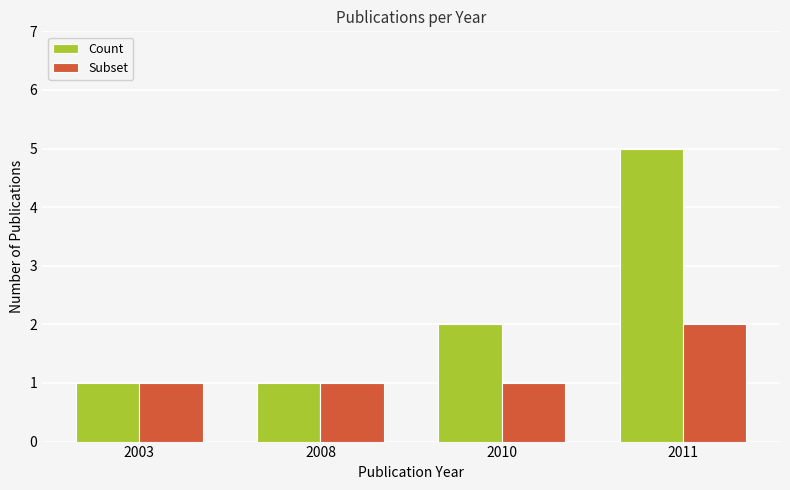

How many series are shown in this chart?

2